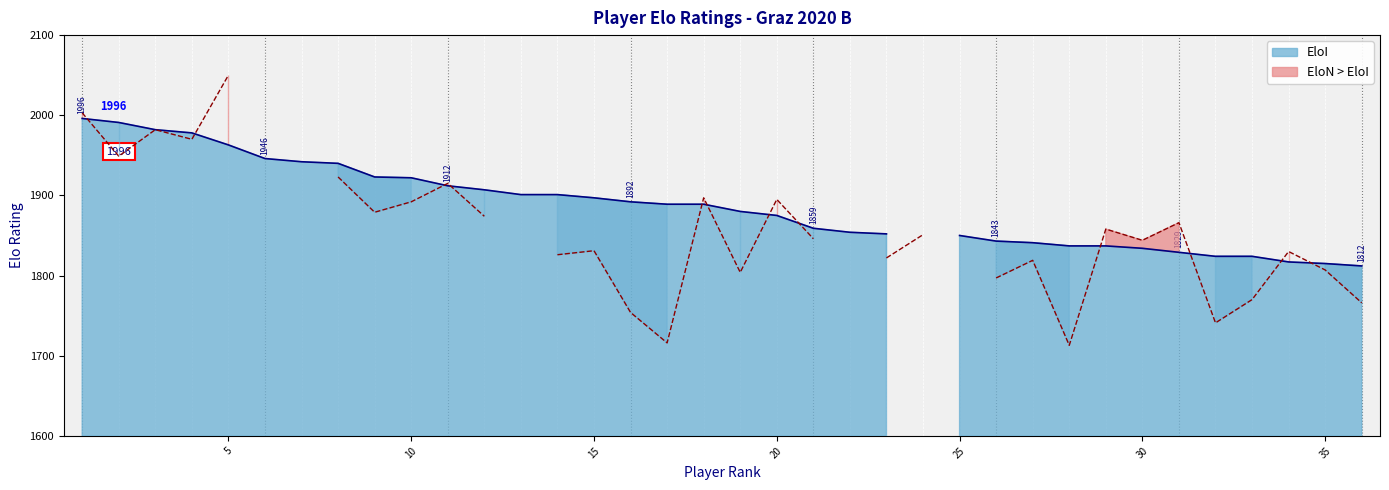

Reading right to left, extract all data points from this chart.

EloI: 36=1812	35=1815	34=1817	33=1824	32=1824	31=1829	30=1834	29=1837	28=1837	27=1841	26=1843	25=1850	24=0	23=1852	22=1854	21=1859	20=1875	19=1880	18=1889	17=1889	16=1892	15=1897	14=1901	13=1901	12=1907	11=1912	10=1922	9=1923	8=1940	7=1942	6=1946	5=1963	4=1978	3=1982	2=1991	1=1996
EloN: 36=1766	35=1807	34=1830	33=1770	32=1741	31=1866	30=1844	29=1858	28=1713	27=1819	26=1797	25=0	24=1851	23=1822	22=0	21=1846	20=1895	19=1804	18=1897	17=1716	16=1754	15=1831	14=1826	13=0	12=1874	11=1915	10=1892	9=1879	8=1923	7=0	6=0	5=2050	4=1970	3=1982	2=1949	1=2003